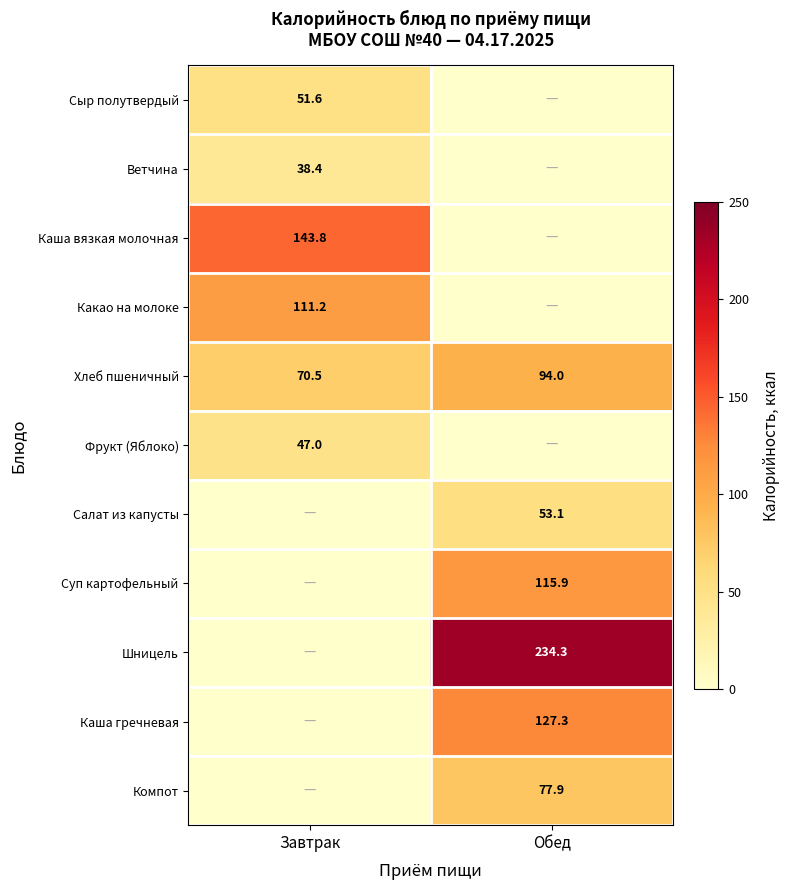

What is the highest value of the Хлеб пшеничный series?

94.0